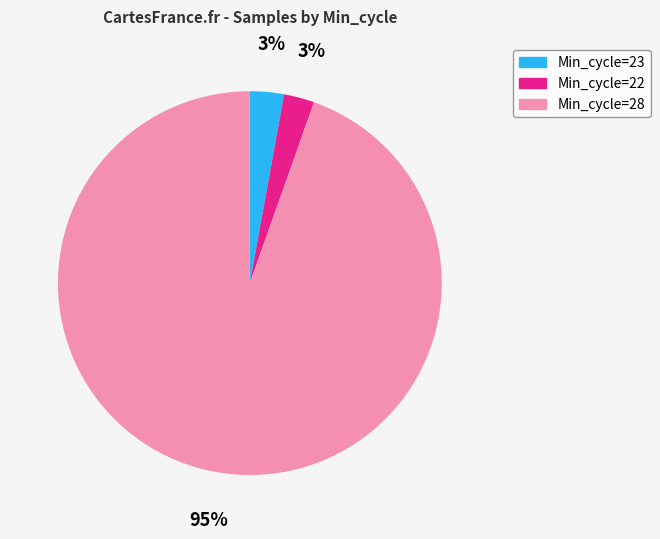

Does any single category account for the majority?

Yes